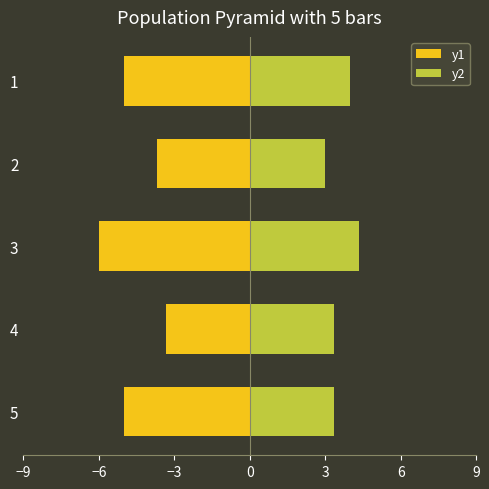

At how many categories does at least one series exceed -2?

5